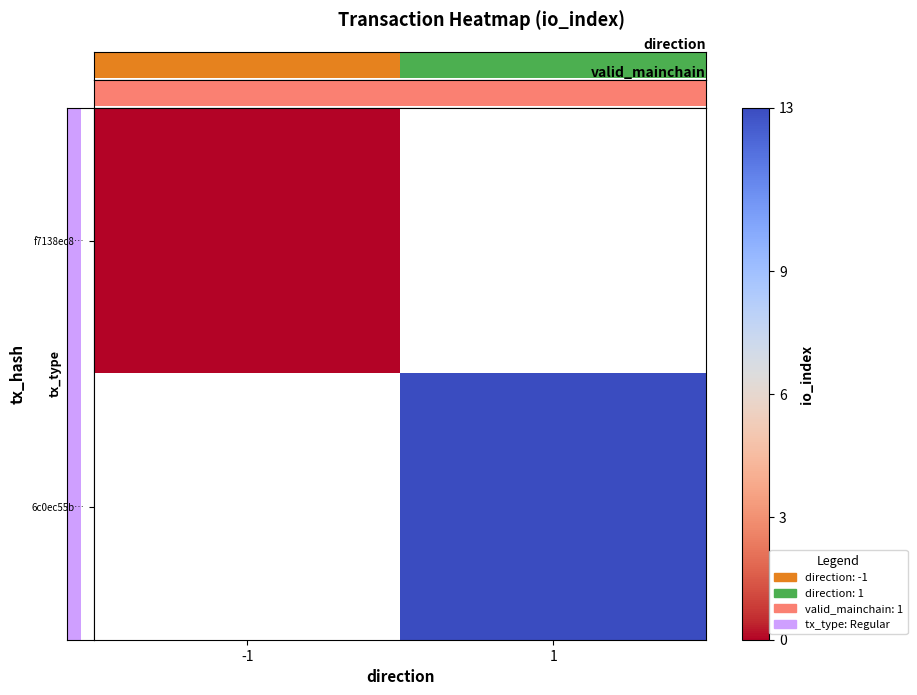

Which series has the largest range (max minus min)?

f7138ec8…